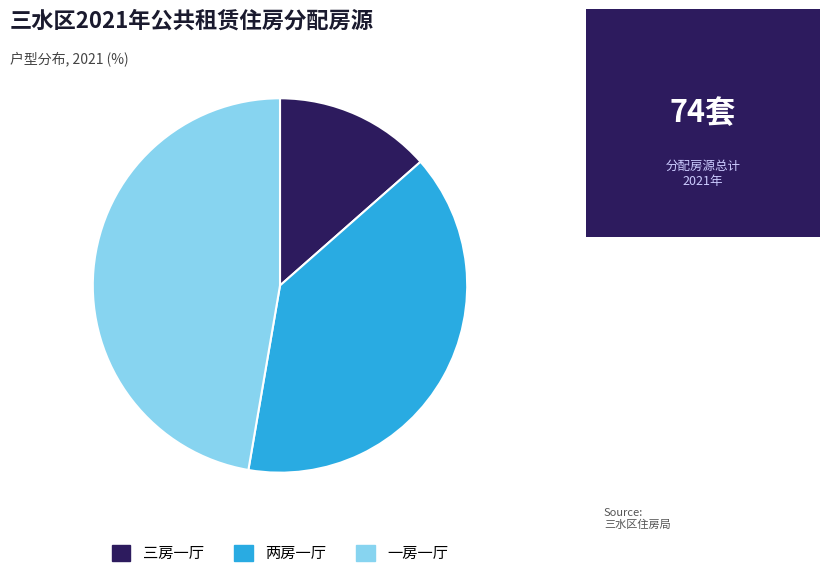

True or false: 一房一厅 accounts for 47% of the total.

True